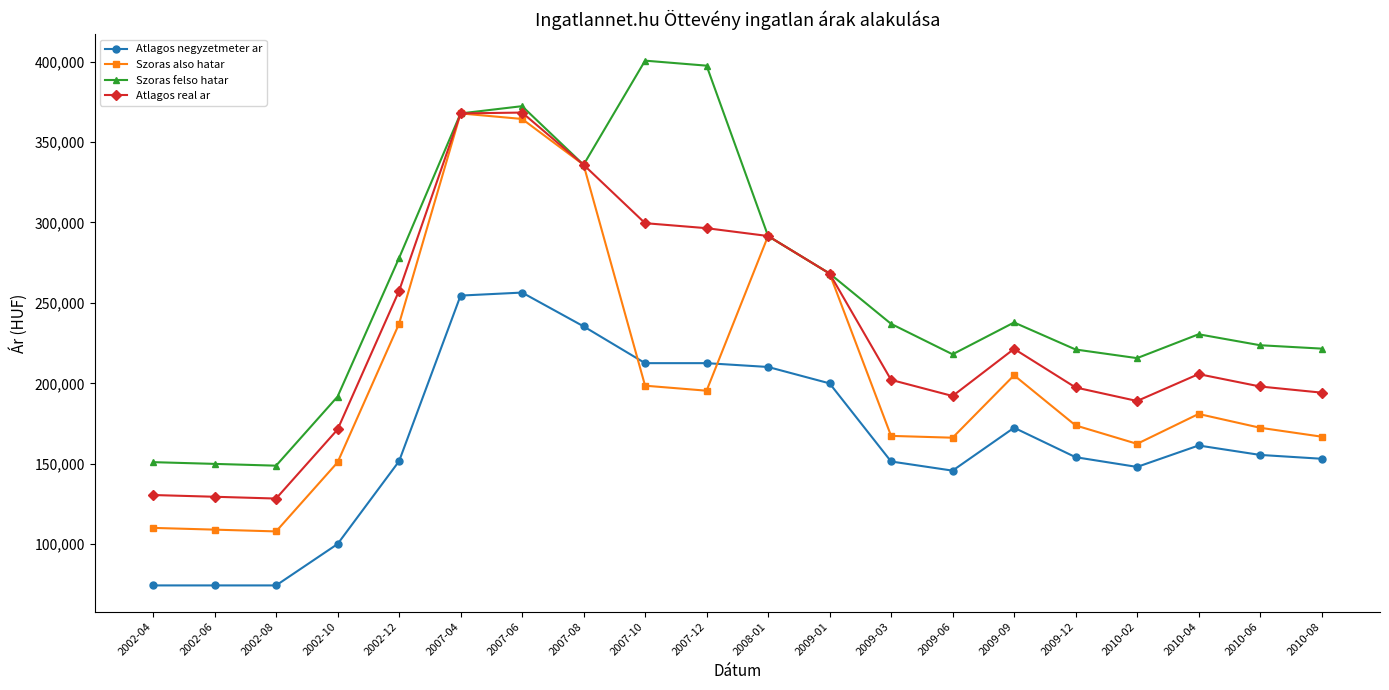

What is the sum of all Szoras also hatar values?

4132103